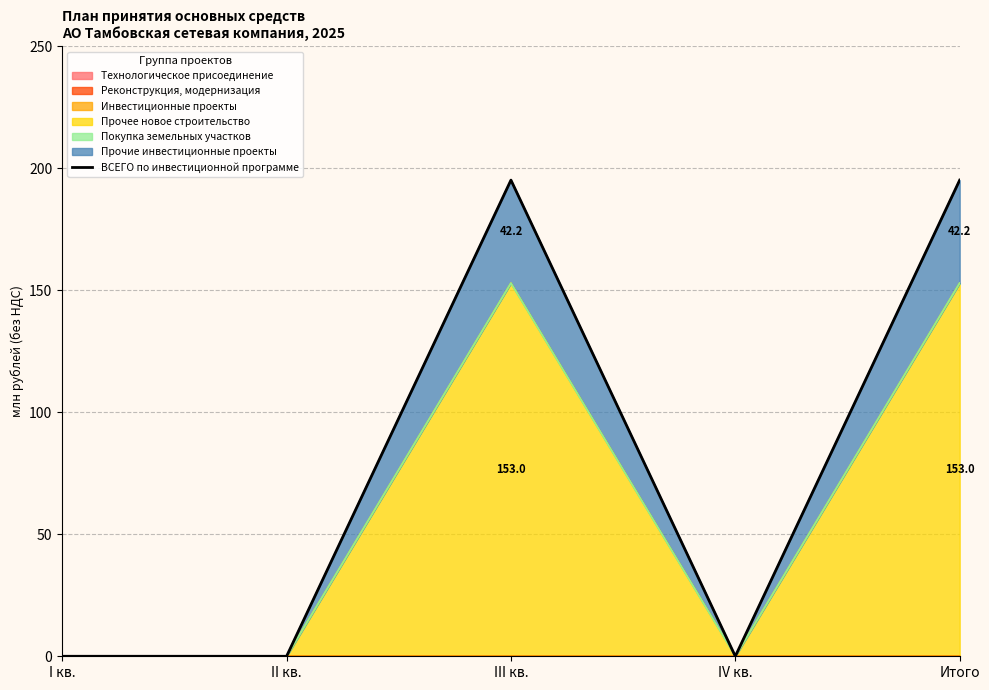

Reading left to right, what are all the values shown in this chart?

0.0	0.0	195.2	0.0	195.2